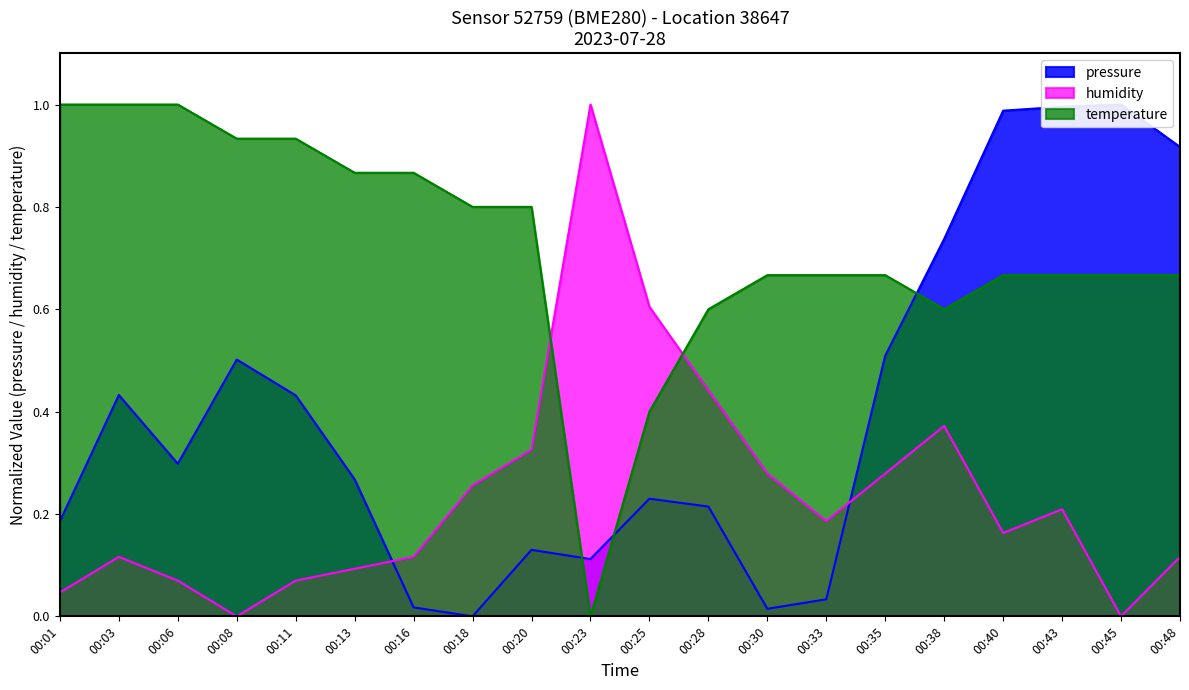

True or false: humidity has more than 0 points higher than both neighbors.

True